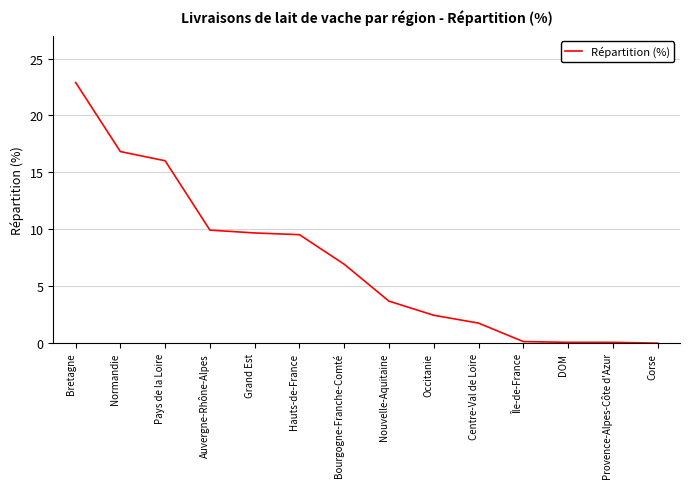

How many lines are shown in the chart?

1